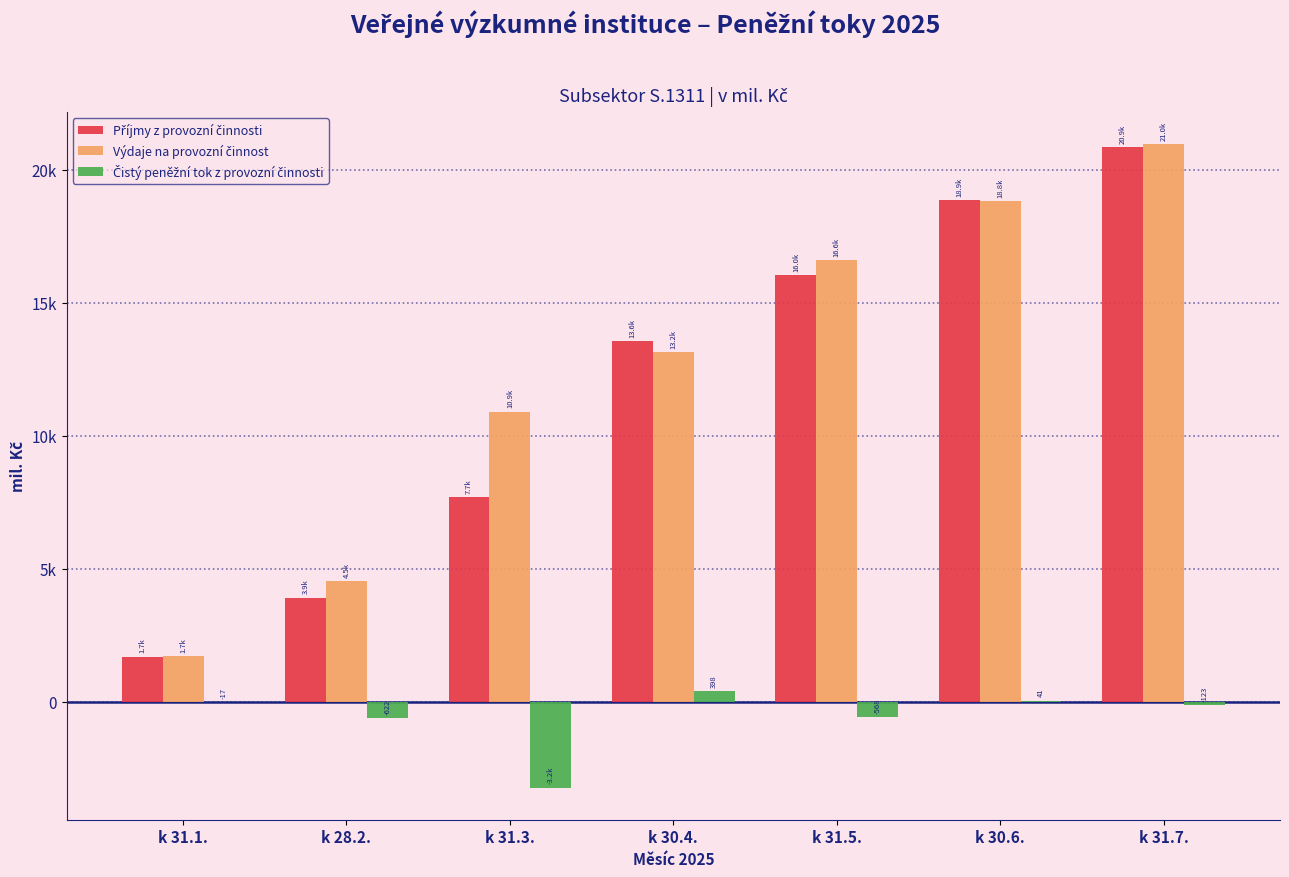

Does the chart contain stacked bars?

No